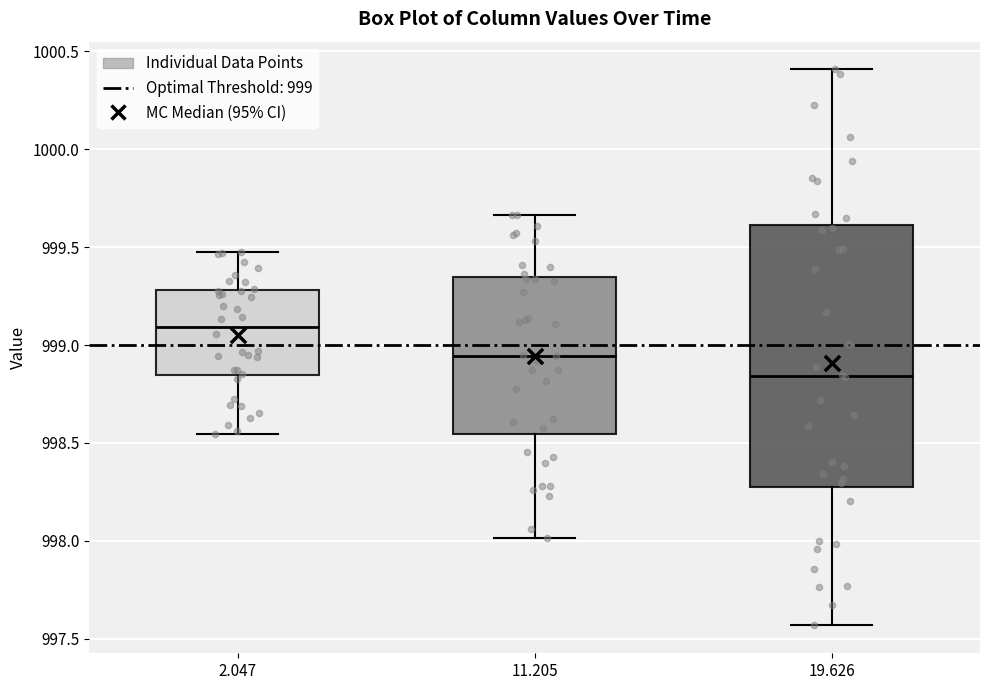

Reading left to right, read every box against the y-axis: the position of its median line, the range the box covers, and the ends of its whiskers. The values are not printed on the chart, so give them approximately, as read against the axis.

2.047: median 999.10, box 998.85 to 999.30, whiskers 998.55 to 999.50
11.205: median 998.95, box 998.55 to 999.35, whiskers 998.00 to 999.65
19.626: median 998.85, box 998.25 to 999.60, whiskers 997.55 to 1000.40